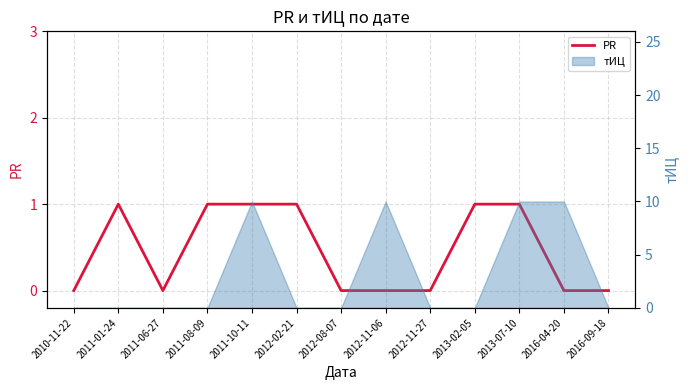

How many lines are shown in the chart?

1